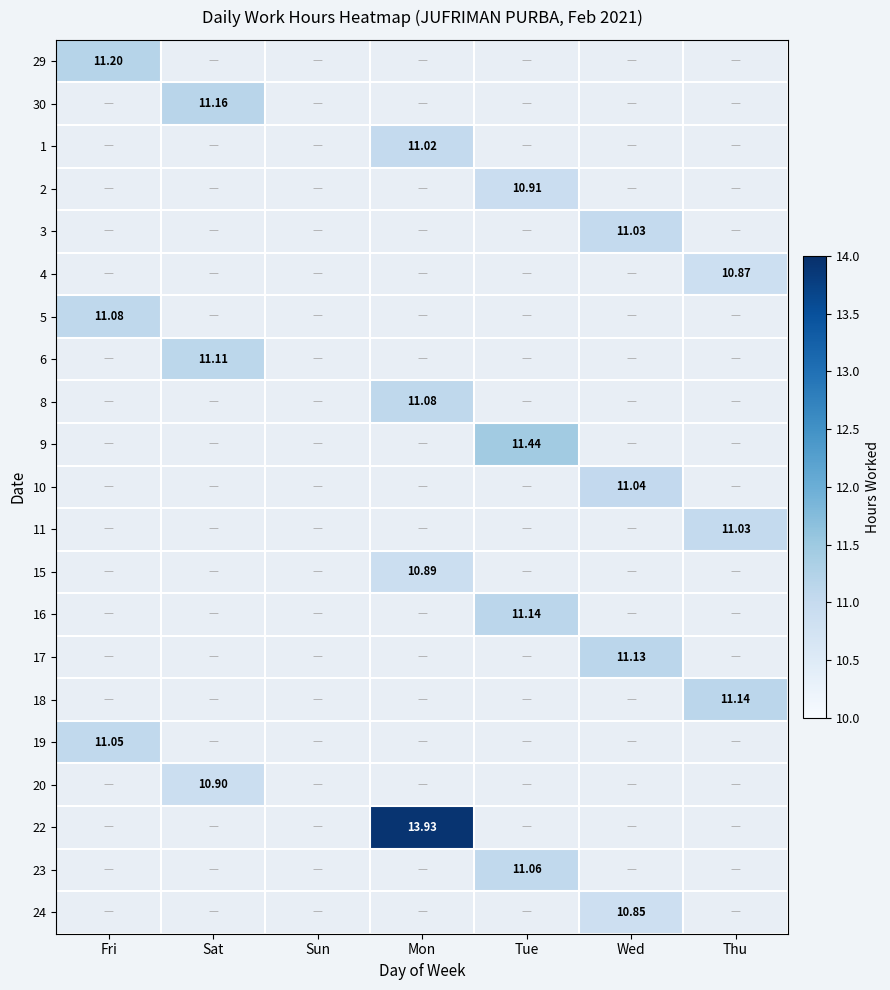

True or false: 9 has a value of -7.6 at Mon.

False